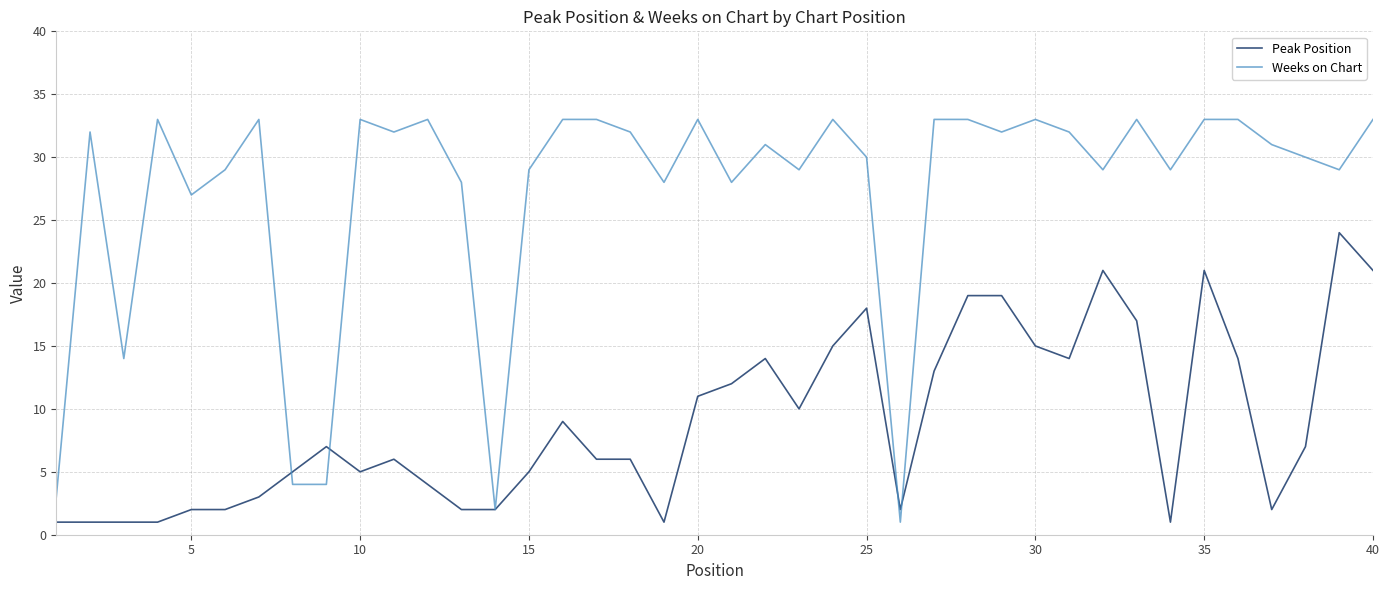

What is the maximum value shown in the chart?

33